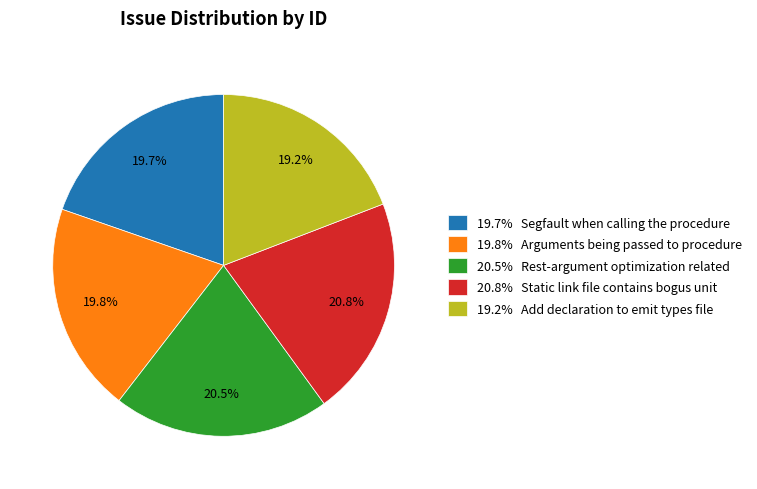

Is 19.2% Add declaration to emit types file the majority of the pie?

No